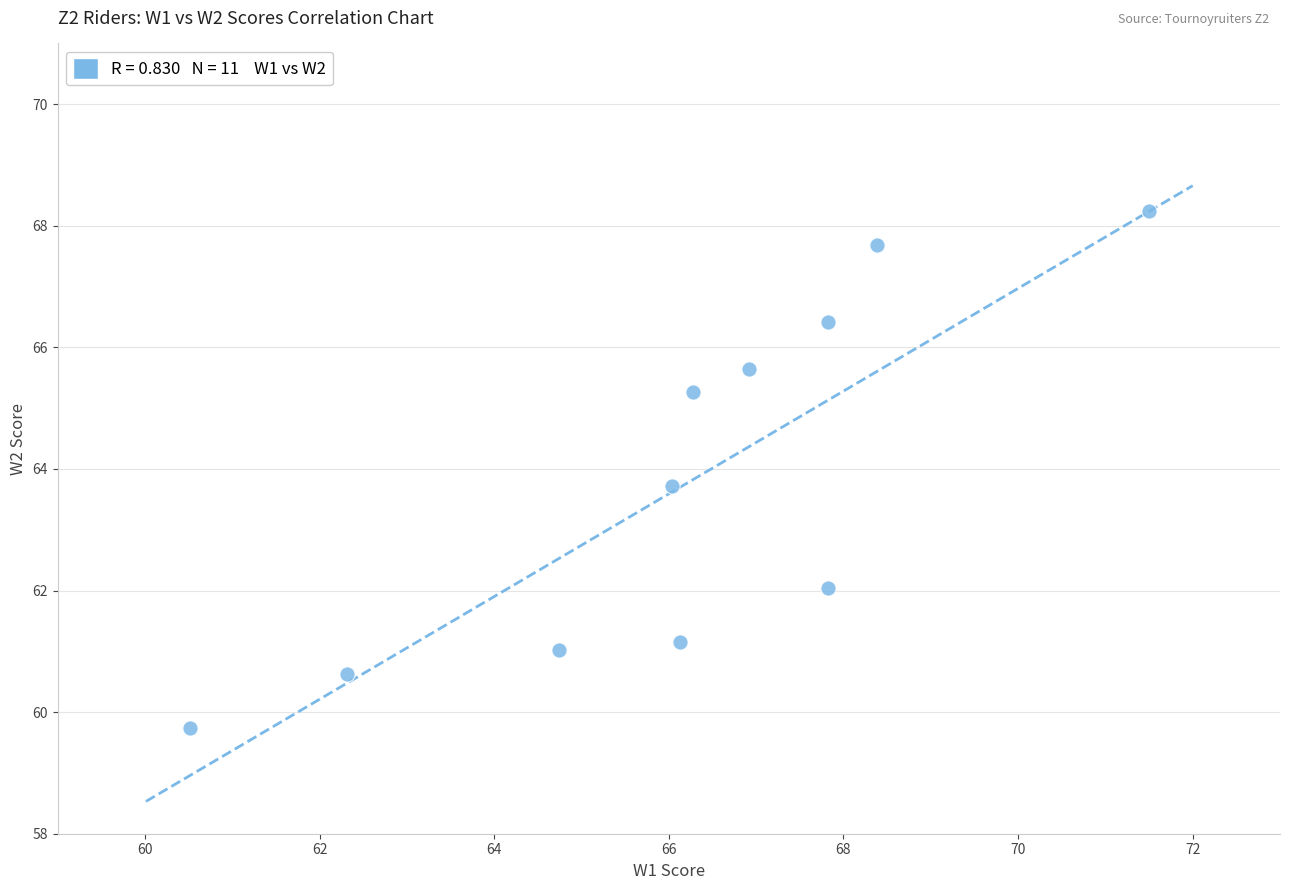

What Y value in the scatter plot is closest to 63?

63.7